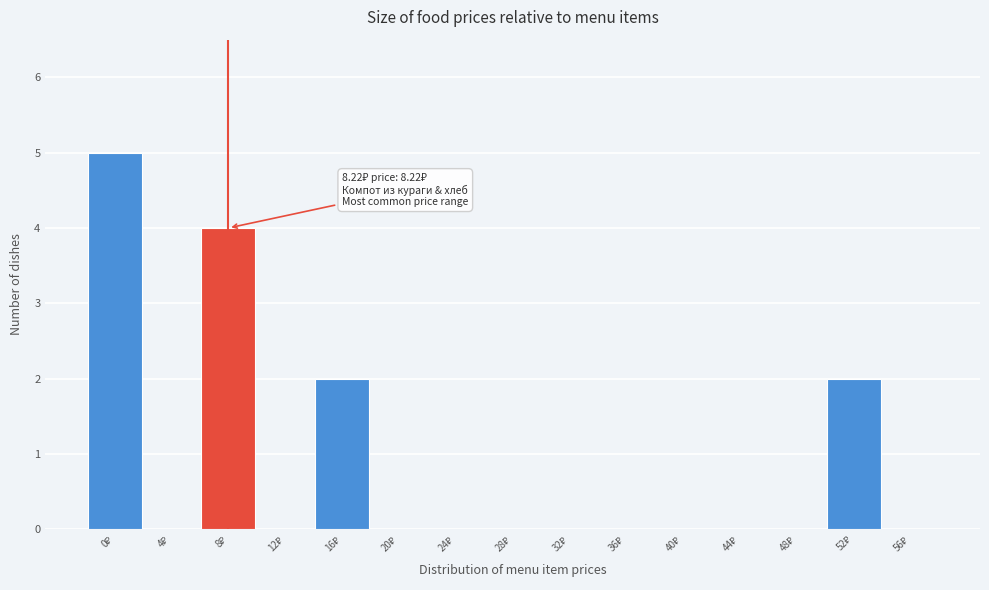

What is the sum of all values?

13